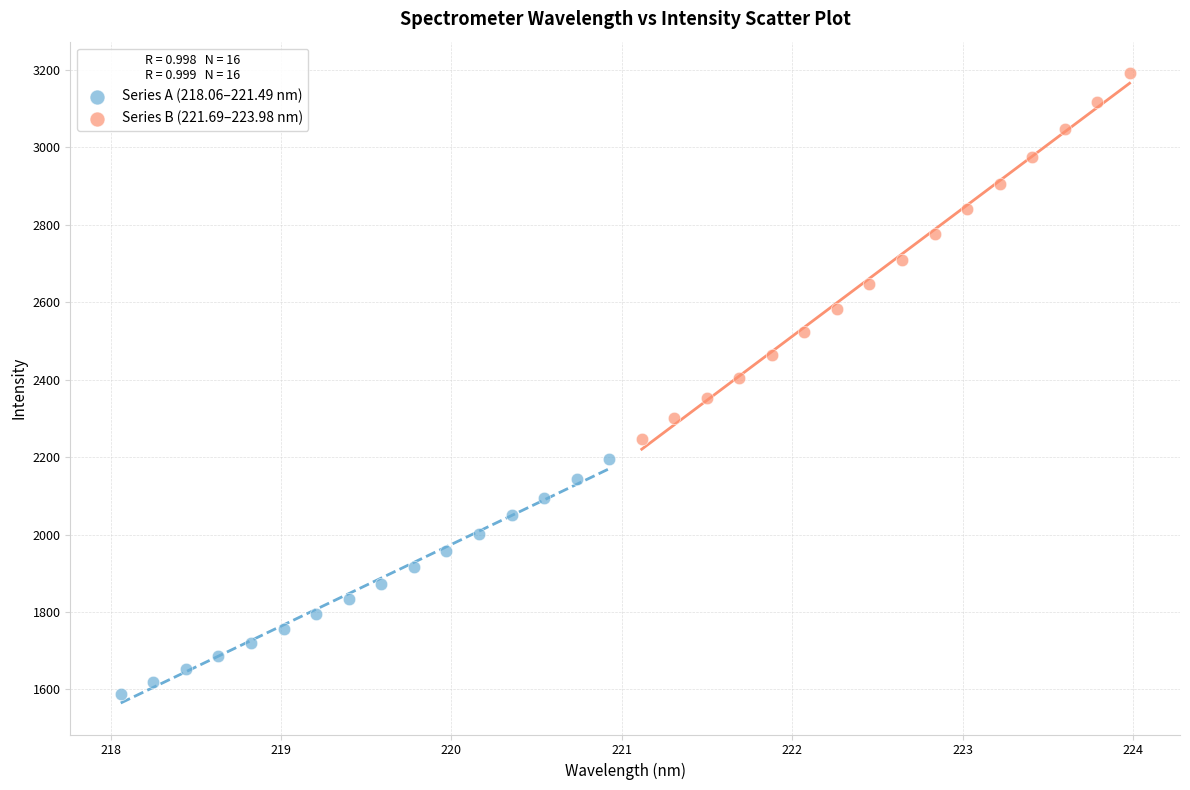

Which series contains the highest Y value?

Series B (221.69–223.98 nm)